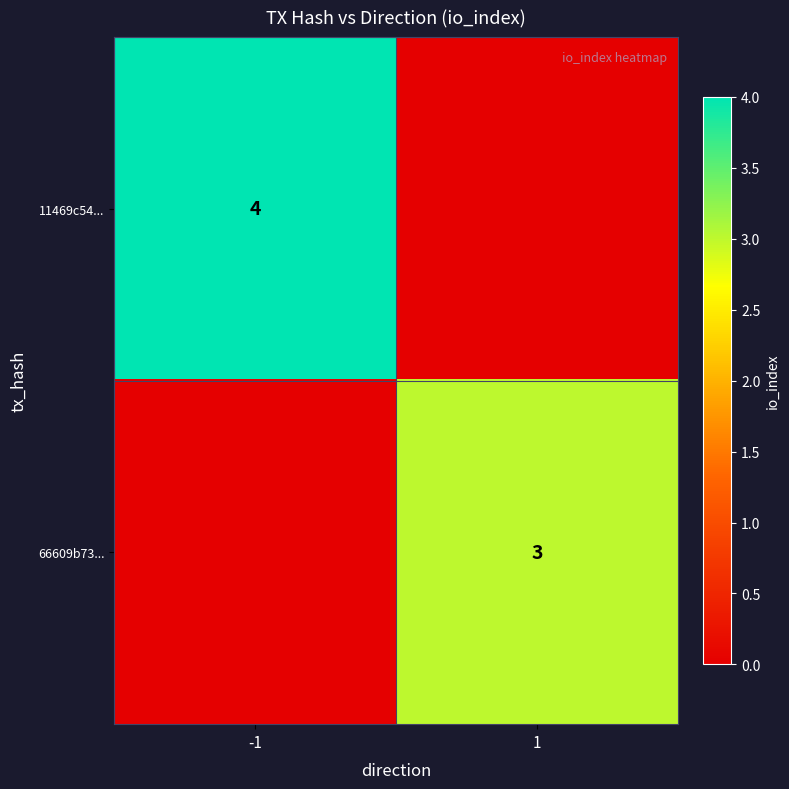

How many series are shown in this chart?

2